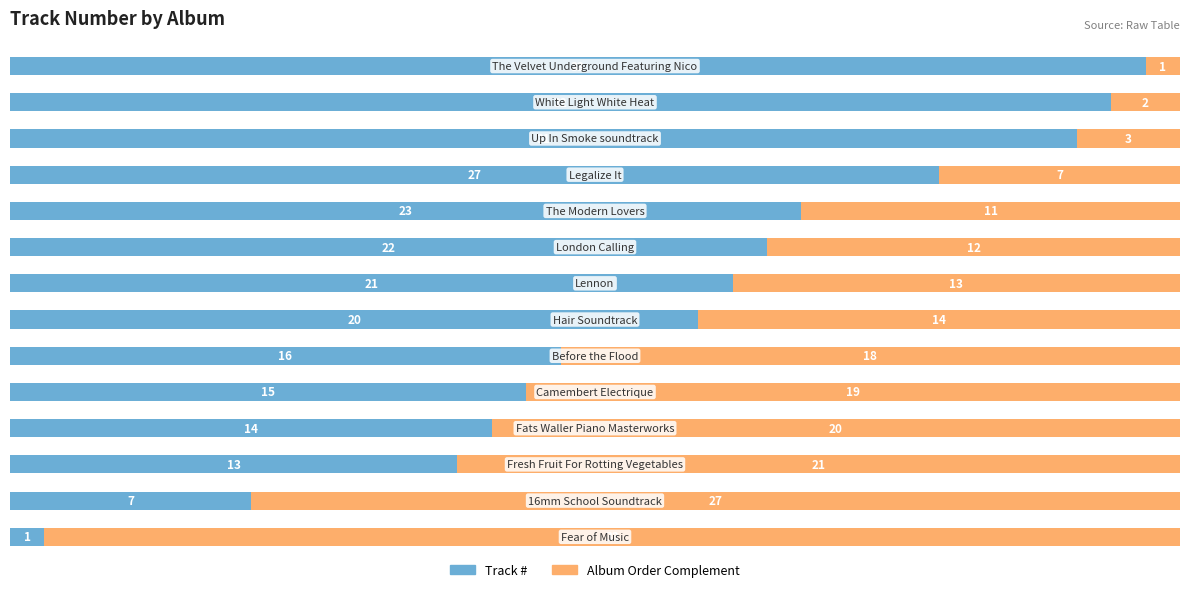

What is the sum of all Track # values?

275